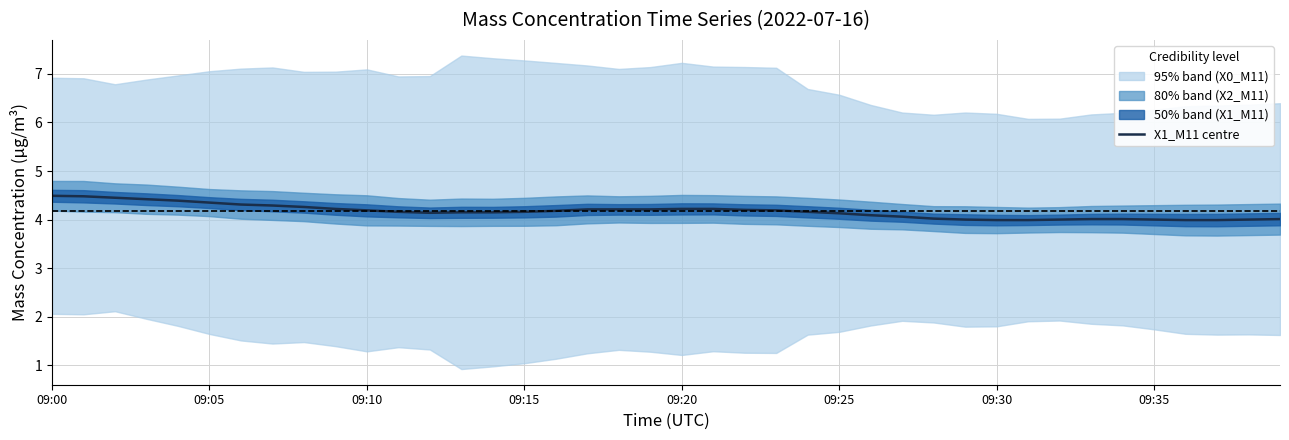

What is the change in value from 26 to 38?

-0.1